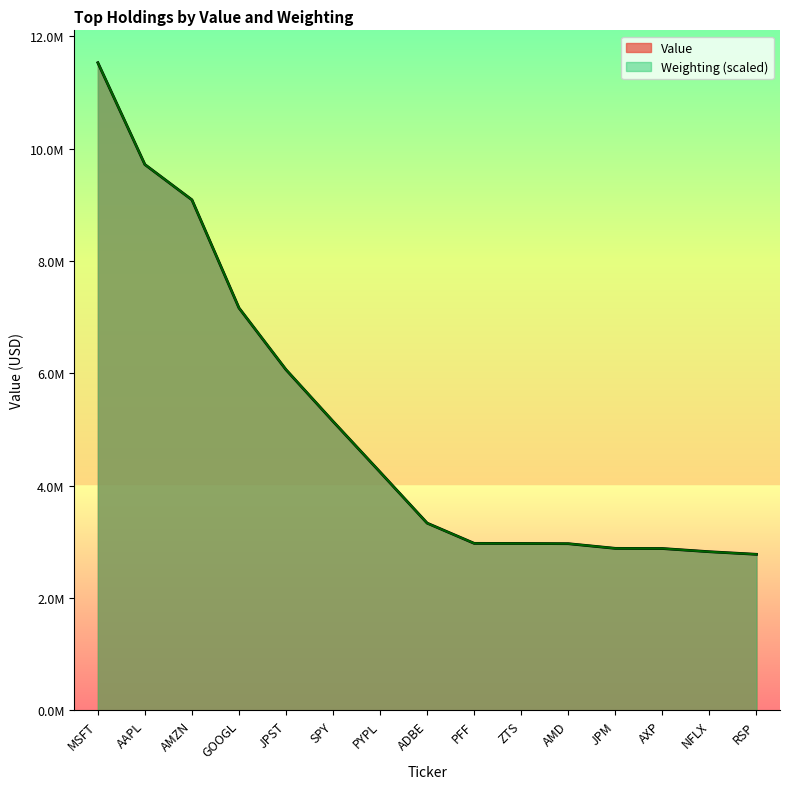

Rank the series by their average value, from lowest to highest.

Value, Weighting